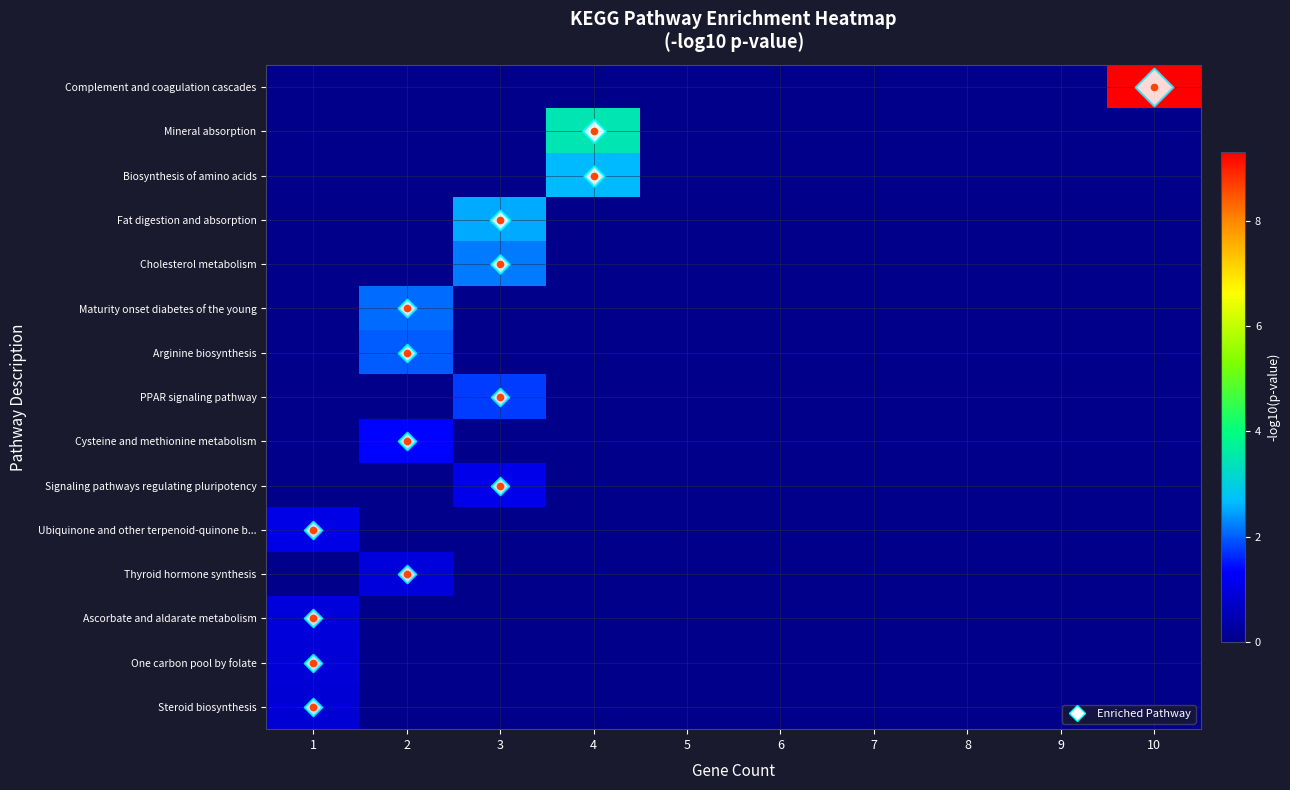

Rank the series at 5 from lowest to highest value.

Complement and coagulation cascades, Mineral absorption, Biosynthesis of amino acids, Fat digestion and absorption, Cholesterol metabolism, Maturity onset diabetes of the young, Arginine biosynthesis, PPAR signaling pathway, Cysteine and methionine metabolism, Signaling pathways regulating pluripotency, Ubiquinone and other terpenoid-quinone b..., Thyroid hormone synthesis, Ascorbate and aldarate metabolism, One carbon pool by folate, Steroid biosynthesis